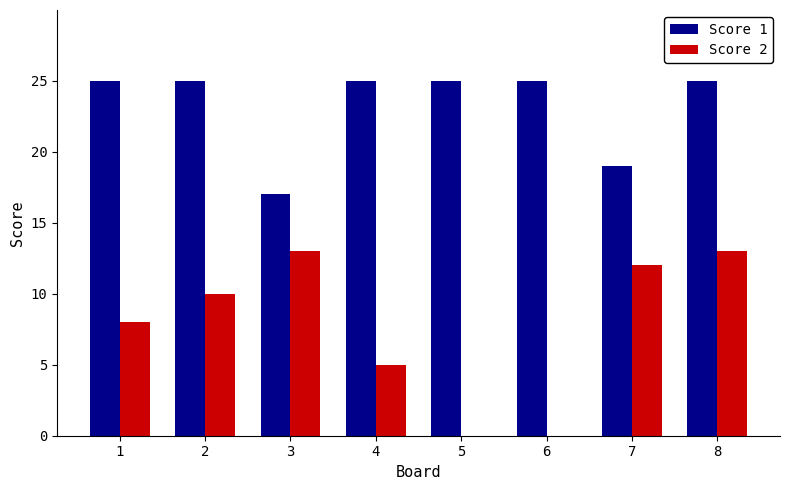

What is the total value across all series at 6?

25